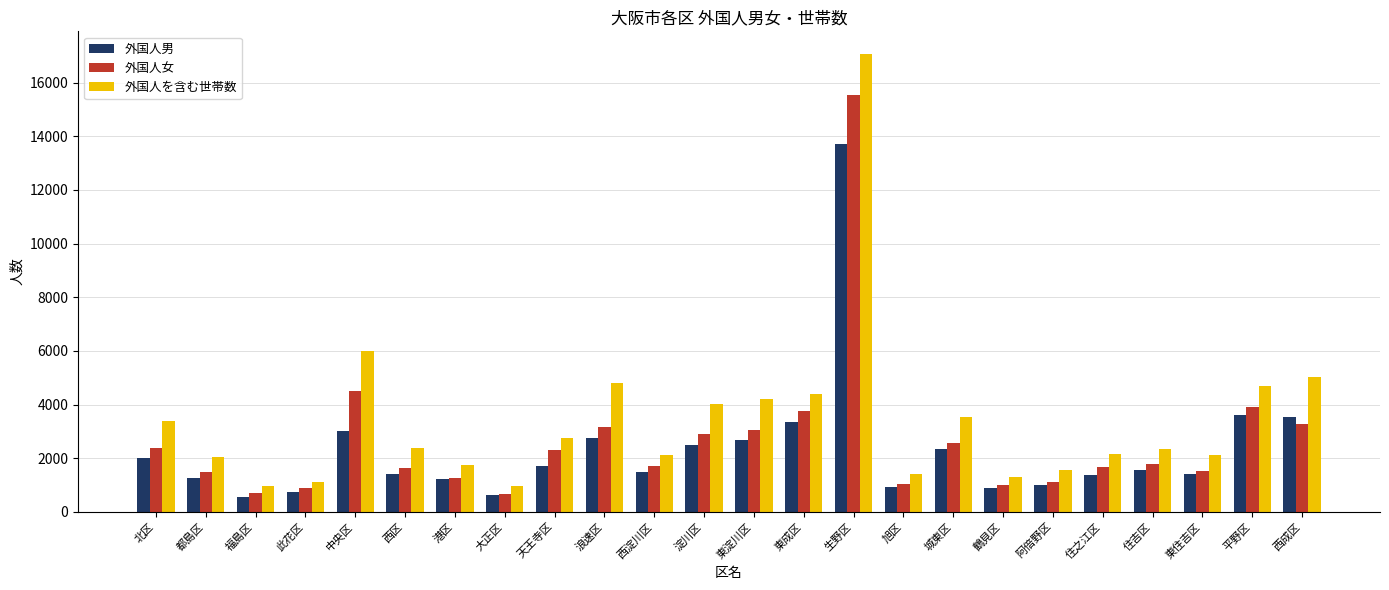

List the series in order of their peak value, lowest first.

外国人男, 外国人女, 外国人を含む世帯数